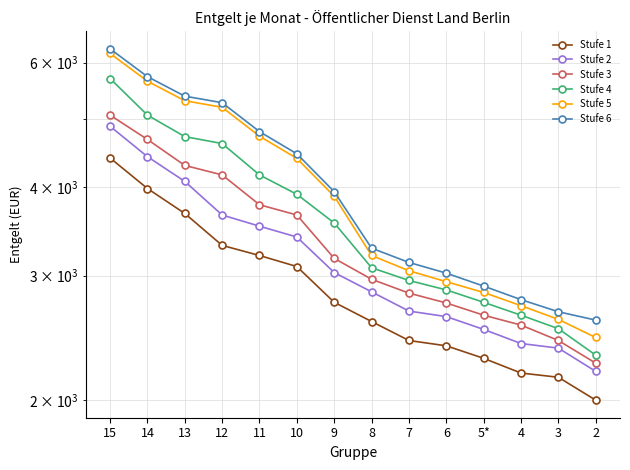

Which label corresponds to the largest value in the chart?

15